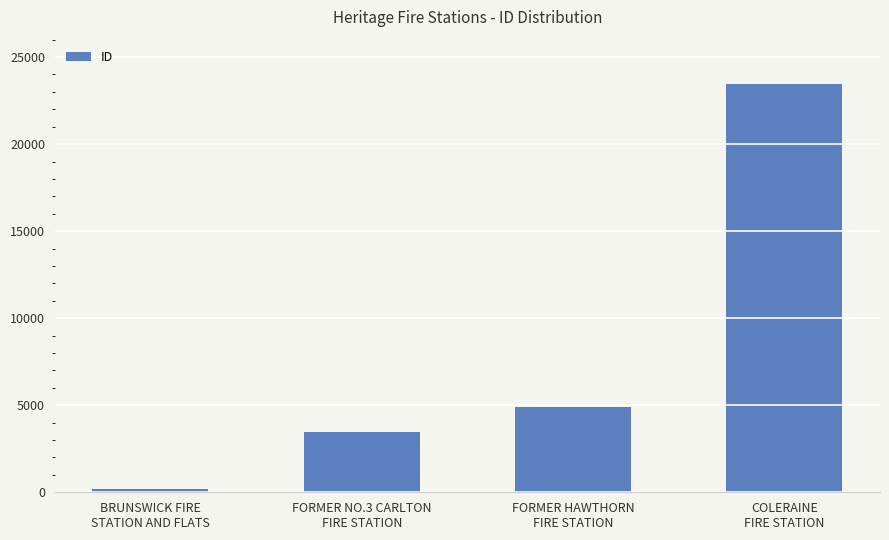

The chart shows a value of 4906 at FORMER HAWTHORN
FIRE STATION. True or false?

True